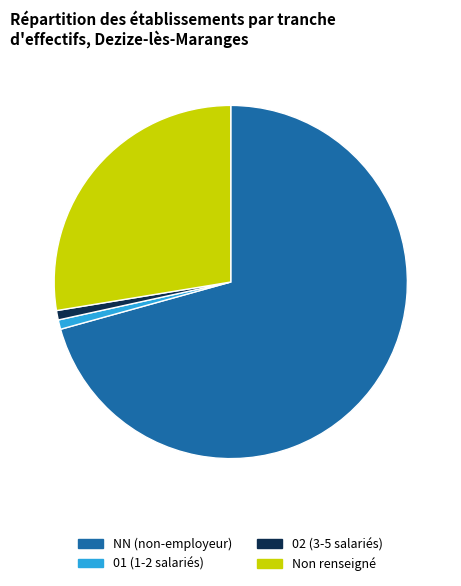

What is the largest slice in the pie chart?

NN (non-employeur)